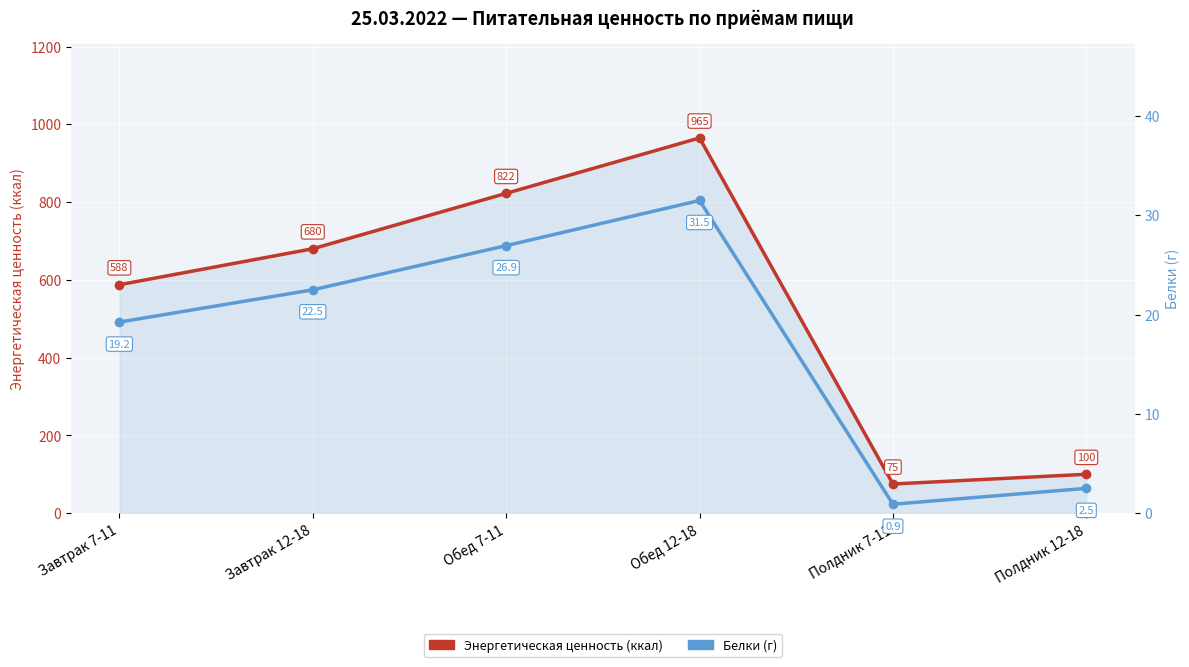

Where does the Энергетическая ценность (ккал) series first go above 680?

Обед 7-11